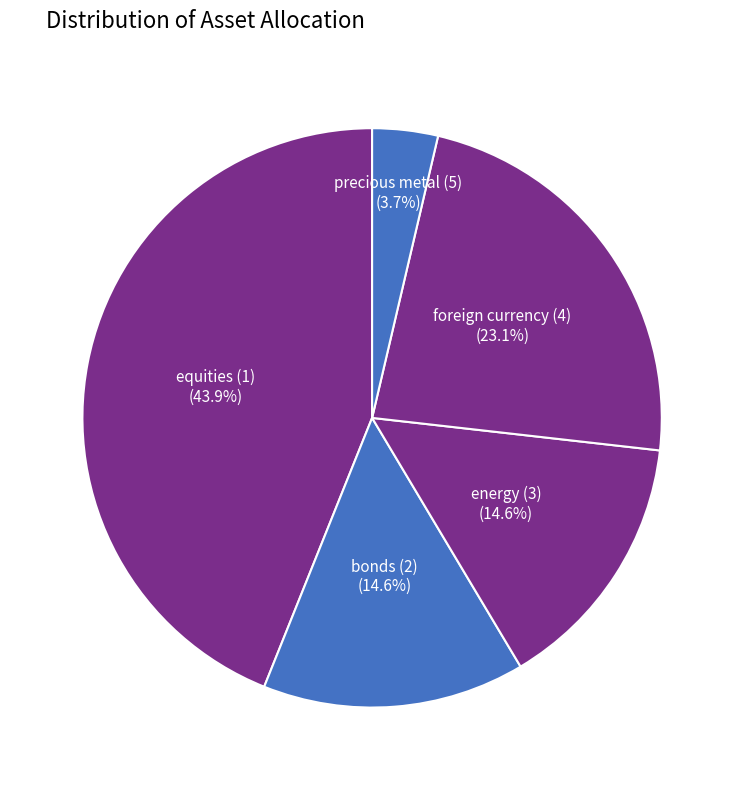

What percentage do precious metal (5) and foreign currency (4) together represent?

26.8%